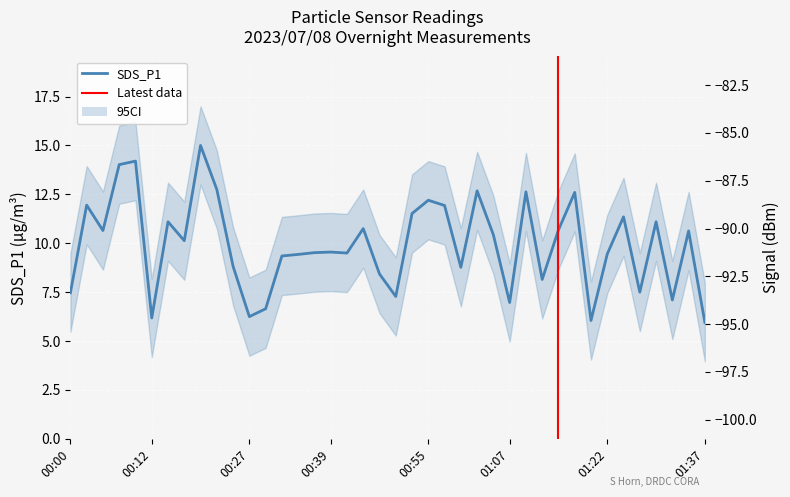

Which series has the largest range (max minus min)?

Signal